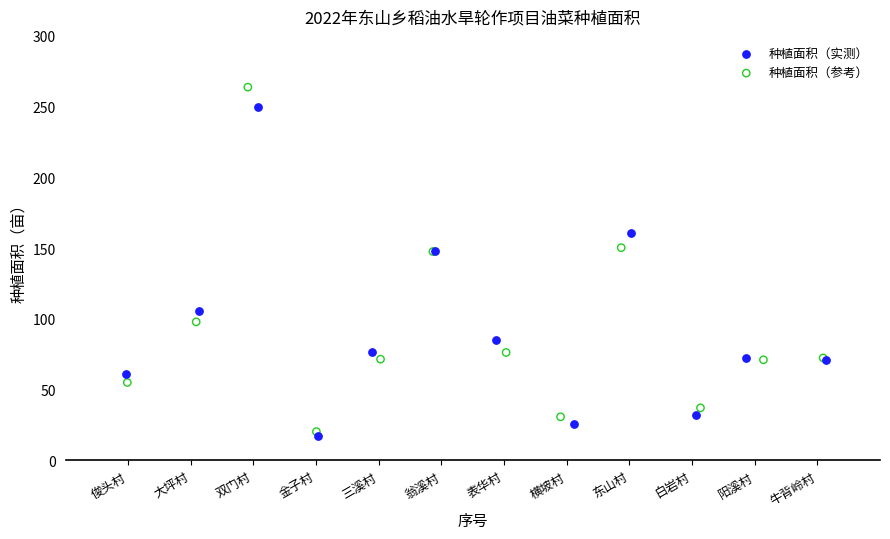

What are all the series names shown in the legend?

种植面积（实测）, 种植面积（参考）